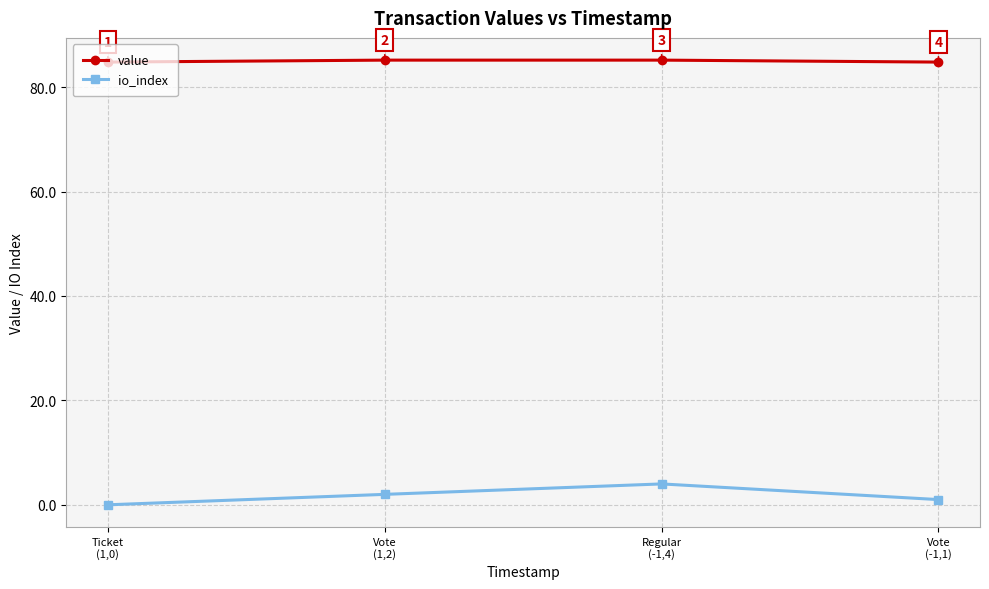

Which series has the largest range (max minus min)?

io_index